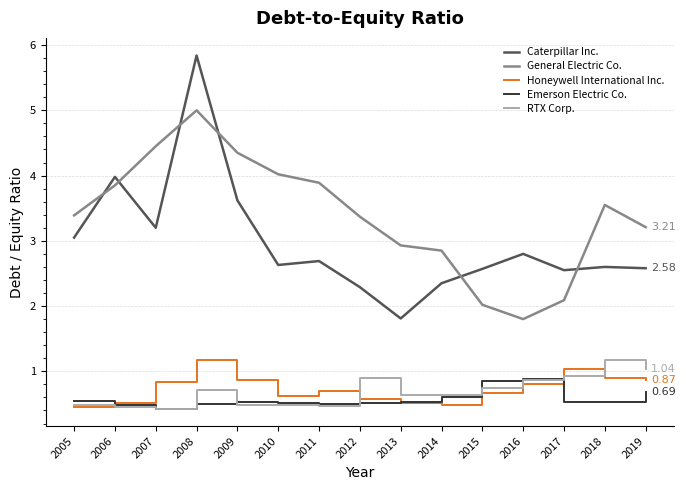

Which series has the widest spread of values?

Caterpillar Inc.